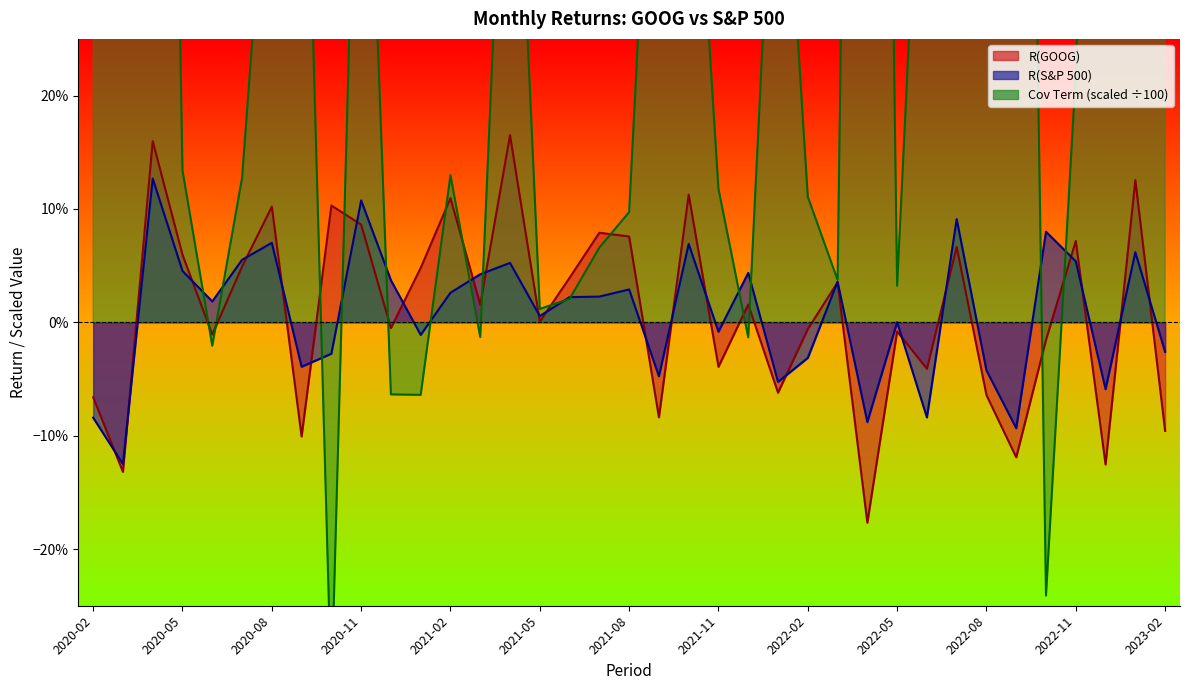

Which series ends up on top after the final intersection of R(S&P 500) and R(GOOG)?

R(S&P 500)